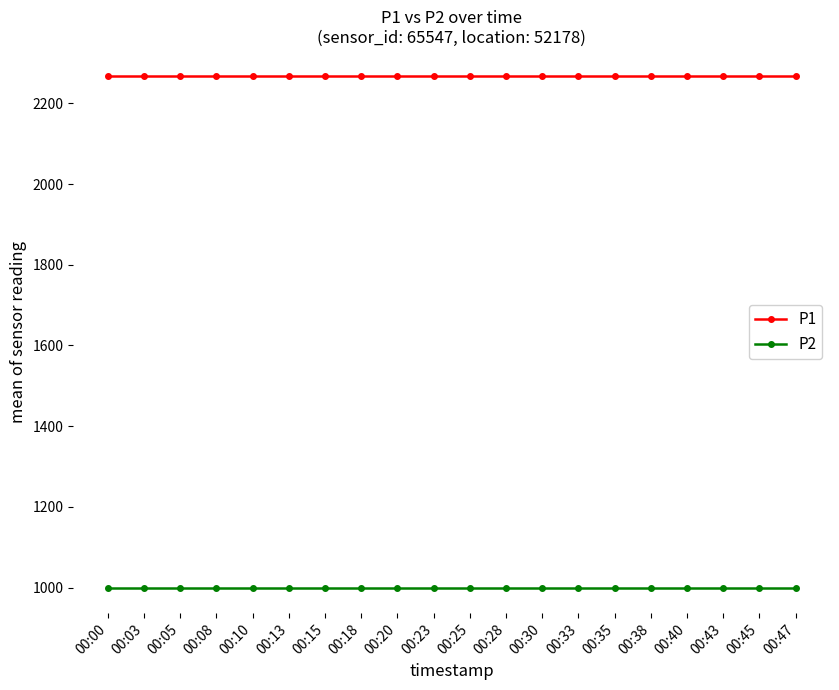

What is the highest value of the P1 series?

2266.7